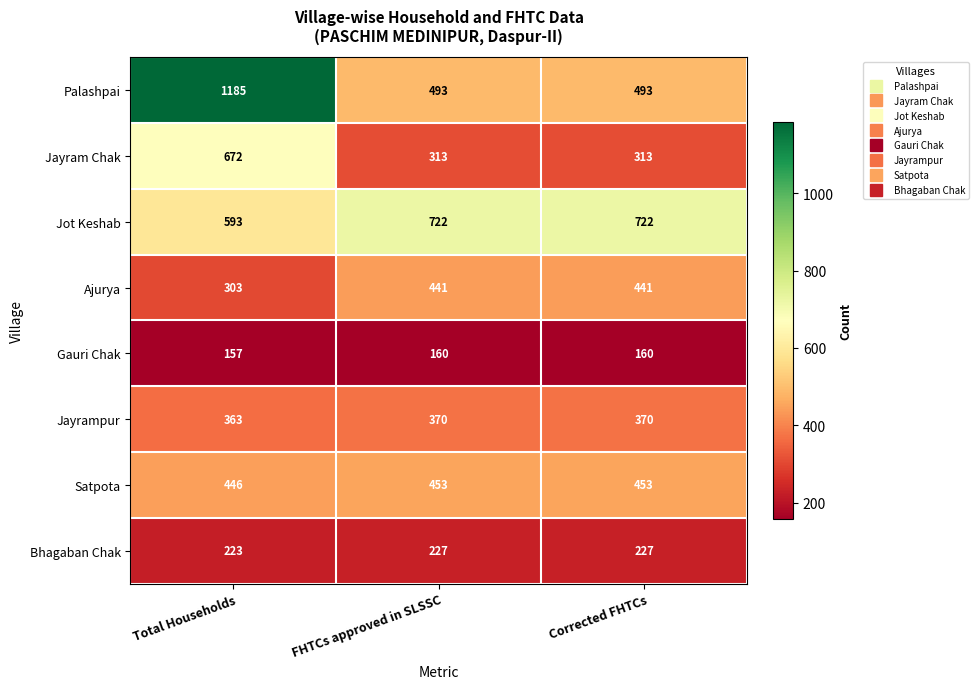

What is the difference between the highest and lowest values at FHTCs approved in SLSSC?

562